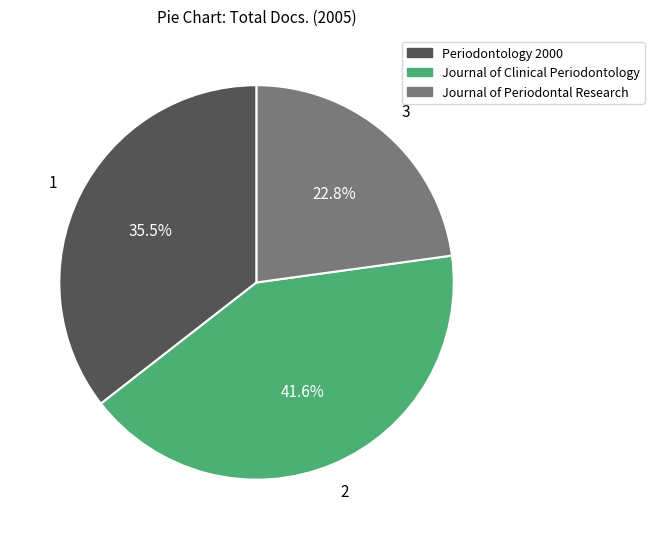

Rank the categories by value from highest to lowest.

Journal of Clinical Periodontology, Periodontology 2000, Journal of Periodontal Research